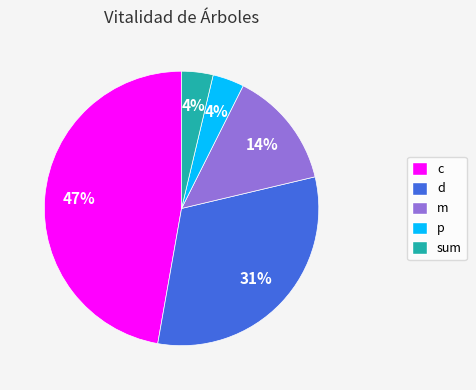

Does d account for over 50% of the chart?

No